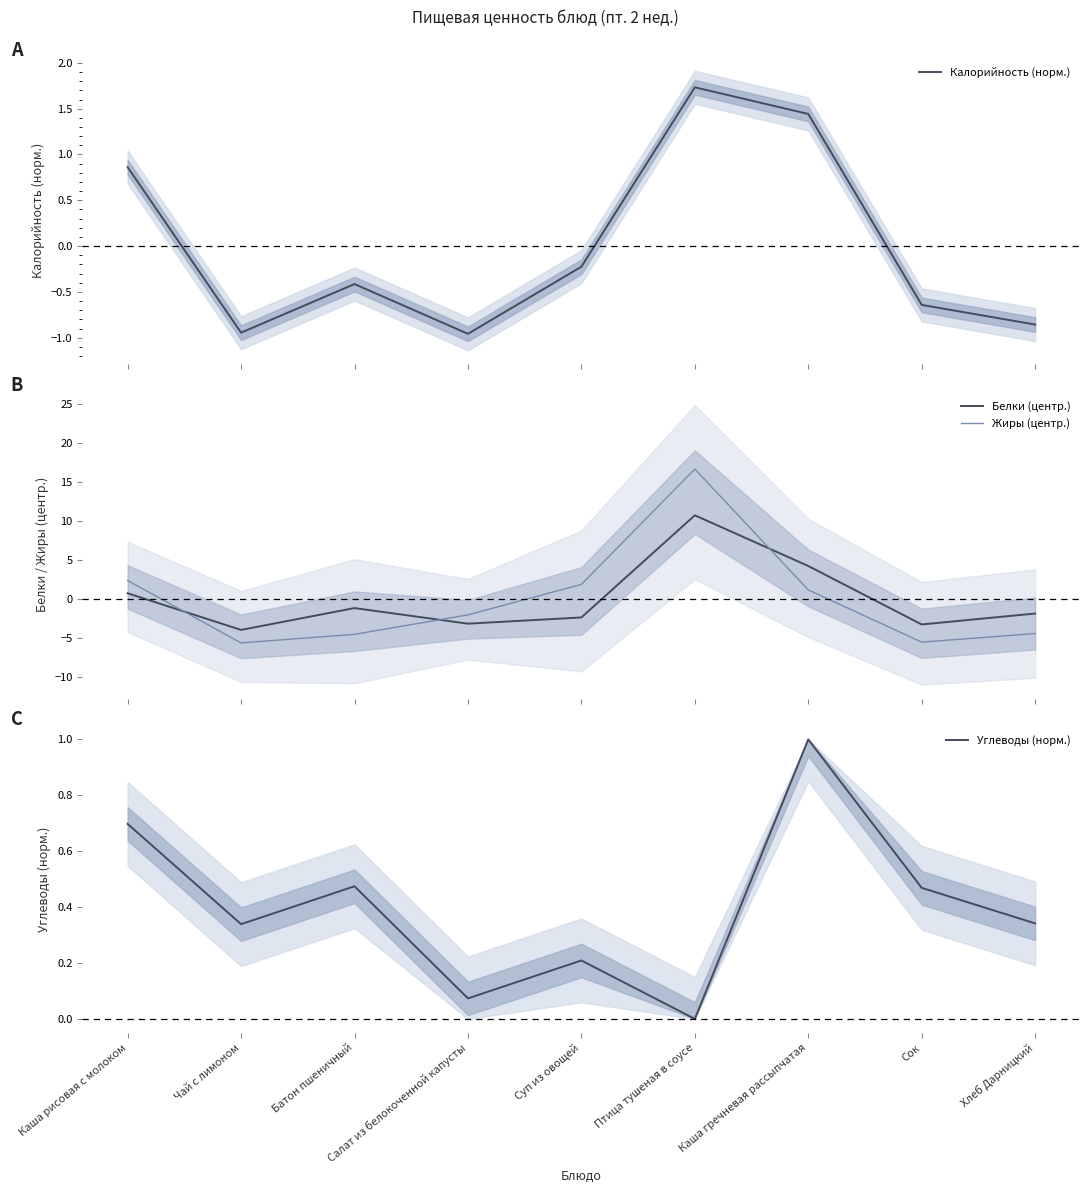

Is it true that Углеводы (норм.) equals -0.7 at Птица тушеная в соусе?

False